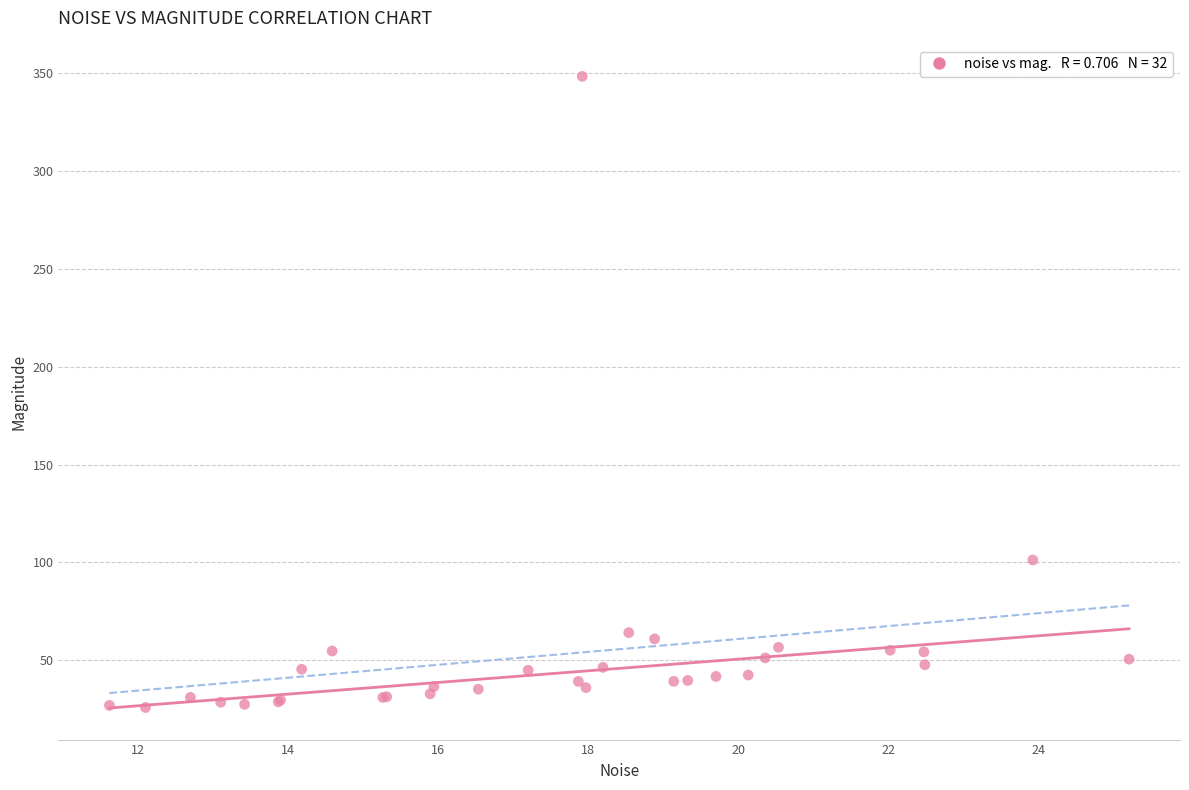

What Y value in the scatter plot is closest to 187?

101.2